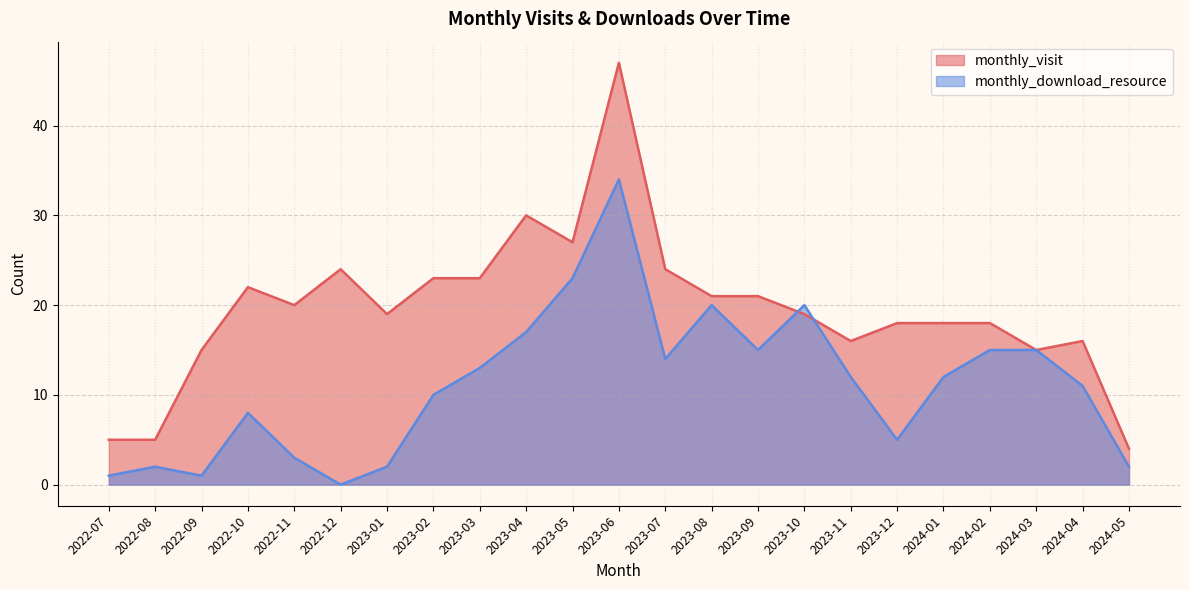

Where is the first local minimum for monthly_visit?

2022-11